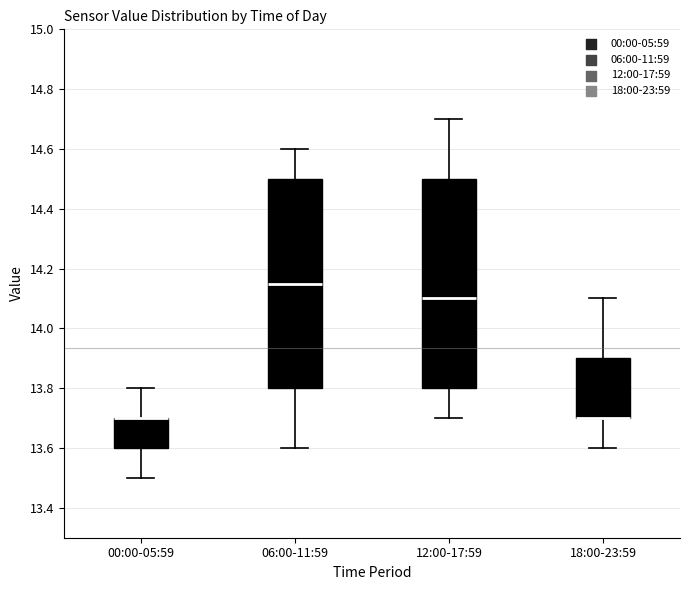

Reading left to right, transcribe this box plot: for each box, give where its median line is, the range the box spans, and where its two whiskers end, as read against the y-axis. The values are not printed on the chart, so give them approximately, as read against the axis.

00:00-05:59: median 13.70 (drawn on the box's upper edge), box 13.60 to 13.70, whiskers 13.50 to 13.80
06:00-11:59: median 14.16, box 13.80 to 14.50, whiskers 13.60 to 14.60
12:00-17:59: median 14.10, box 13.80 to 14.50, whiskers 13.70 to 14.70
18:00-23:59: median 13.70 (drawn on the box's lower edge), box 13.70 to 13.90, whiskers 13.60 to 14.10